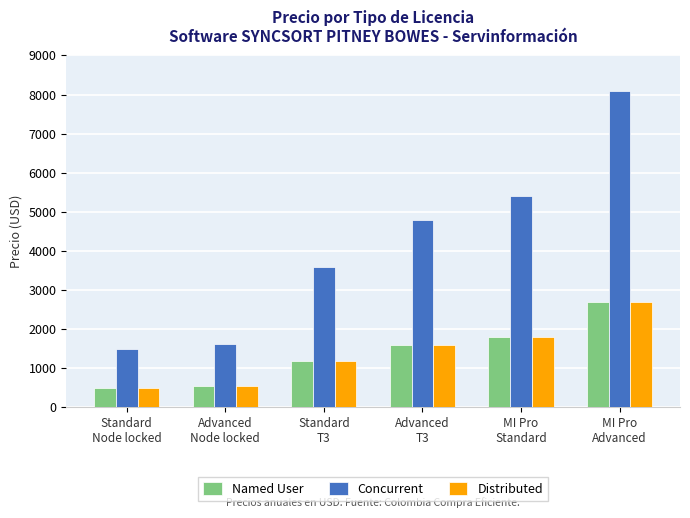

Reading left to right, list all the values displayed in this chart.

Named User: Standard
Node locked=495	Advanced
Node locked=540	Standard
T3=1200	Advanced
T3=1600	MI Pro
Standard=1800	MI Pro
Advanced=2700
Concurrent: Standard
Node locked=1485	Advanced
Node locked=1620	Standard
T3=3600	Advanced
T3=4800	MI Pro
Standard=5400	MI Pro
Advanced=8100
Distributed: Standard
Node locked=495	Advanced
Node locked=540	Standard
T3=1200	Advanced
T3=1600	MI Pro
Standard=1800	MI Pro
Advanced=2700